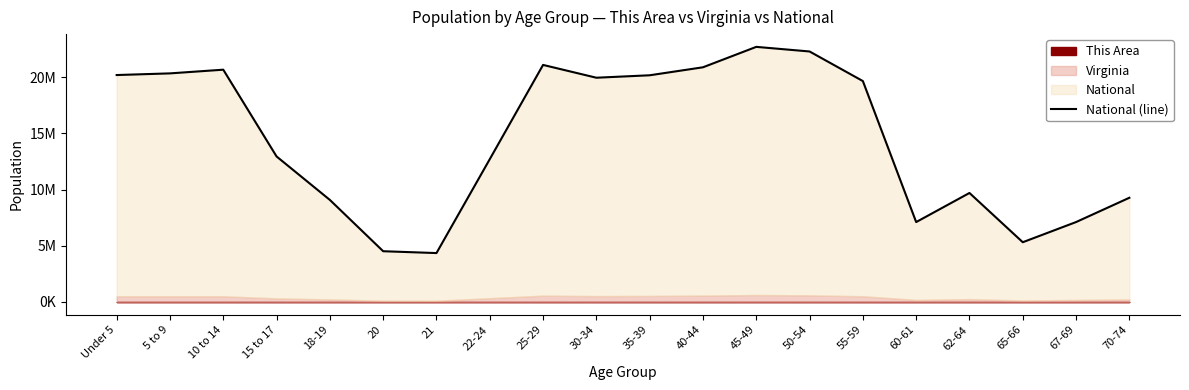

What is the sum of the values at 45-49 and 21?

27062885